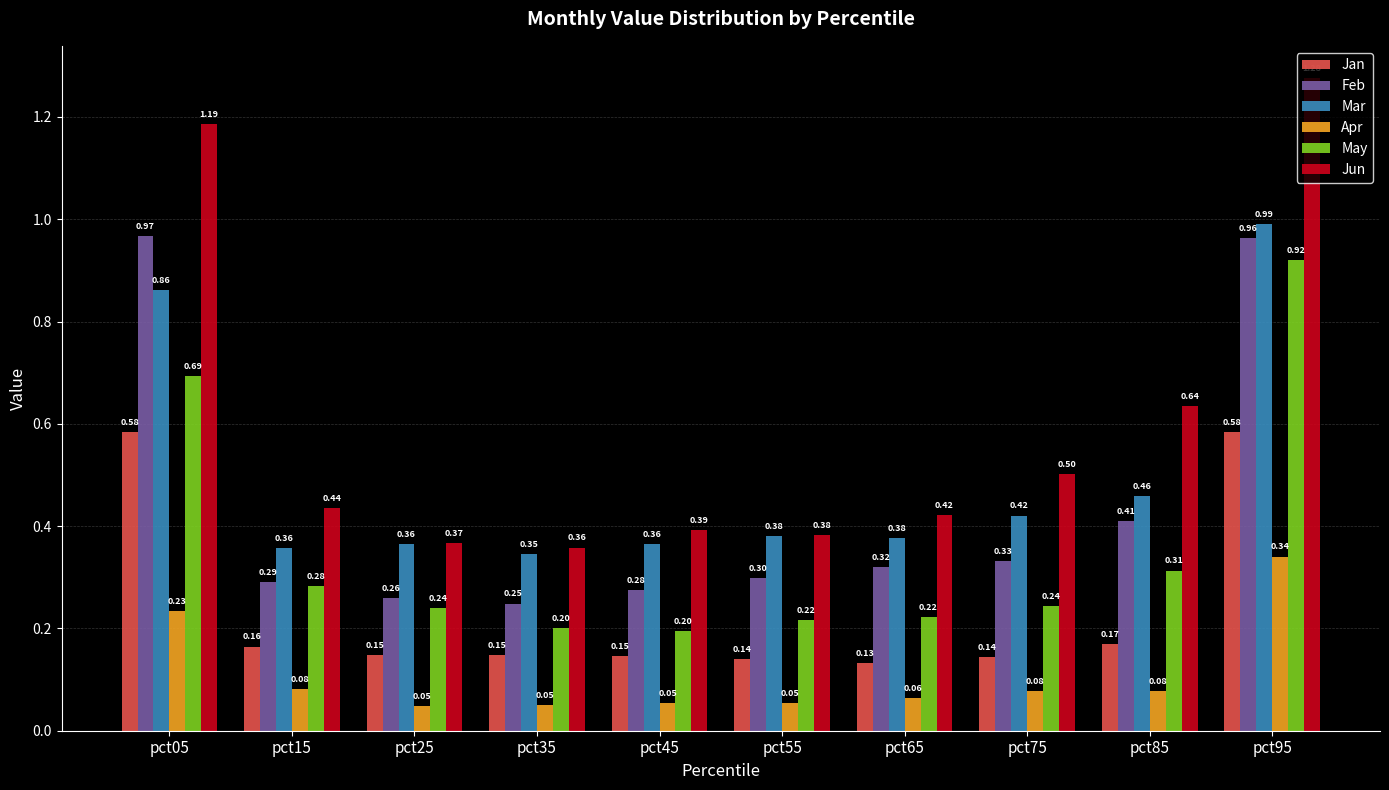

At how many categories does at least one series exceed 1?

2